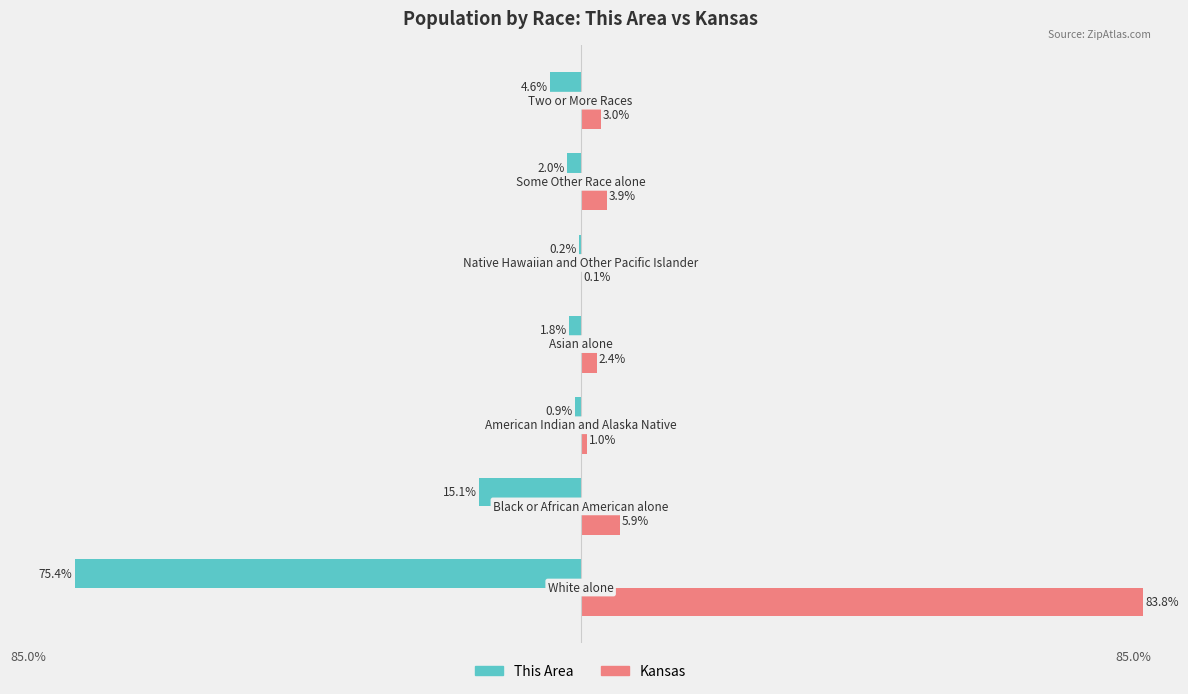

Which series has the largest range (max minus min)?

Kansas